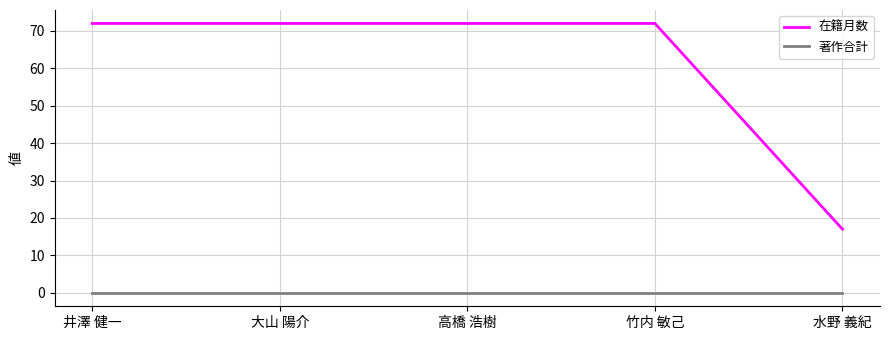

Is the value of 在籍月数 at 井澤 健一 greater than the value of 著作合計 at 大山 陽介?

Yes